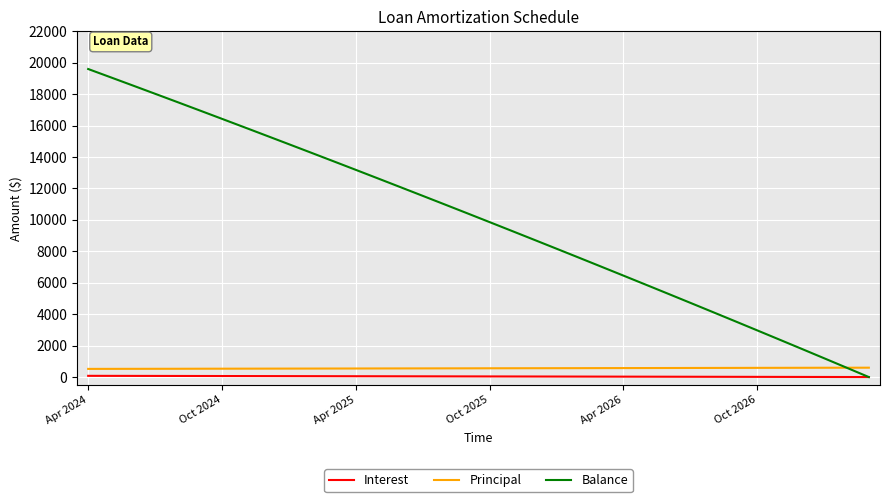

What is the maximum value shown in the chart?

19599.0